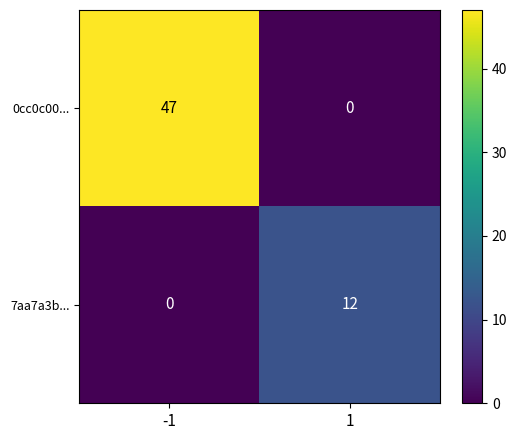

What is the spread (max minus min) of values at 1?

12